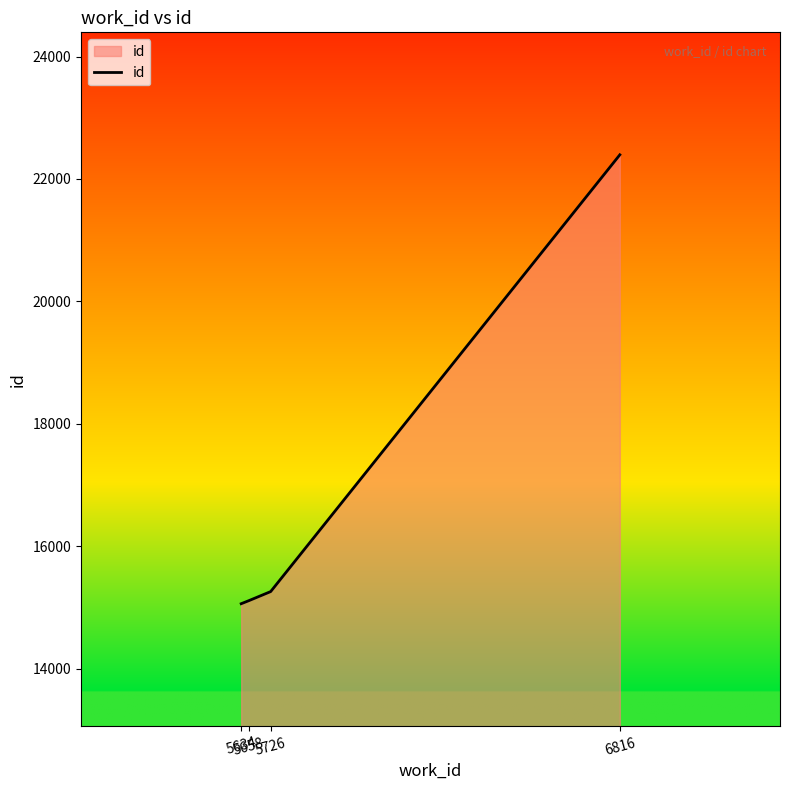

Approximately how many times larger is the value at 5658 compared to 5634?

1.0